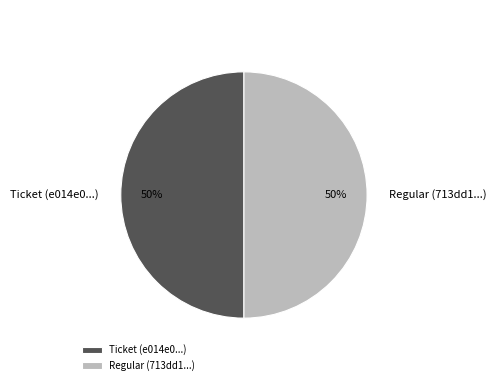

Combined, do Ticket (e014e0...) and Regular (713dd1...) account for over 50%?

Yes